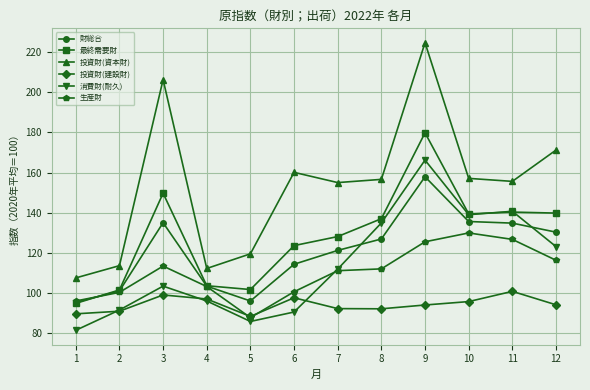

What is the sum of all 生産財 values?

1322.7